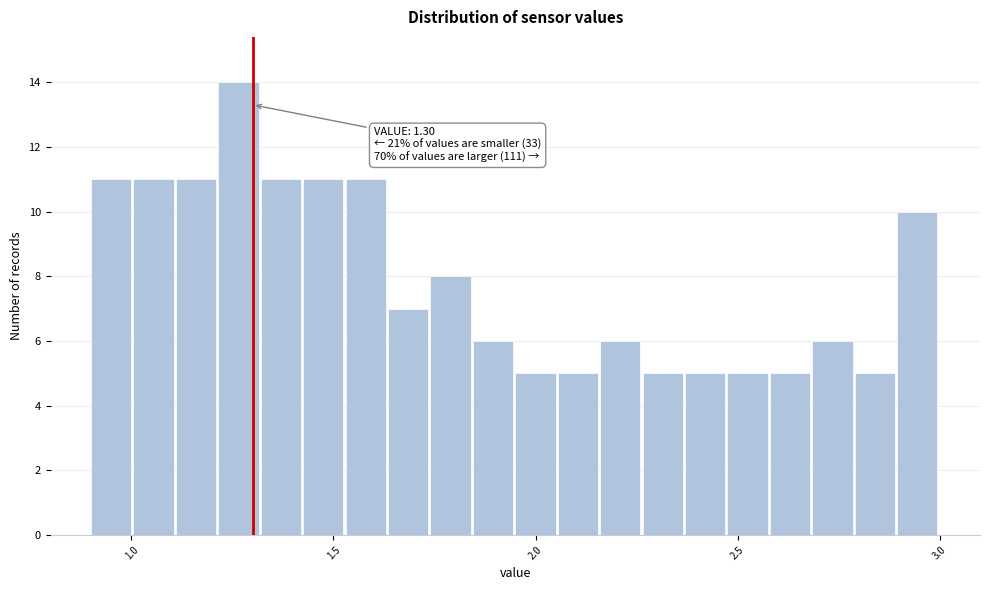

Around what value on the x-axis is the tallest bar? Give the approximate position of its centre, as read against the axis.

1.25